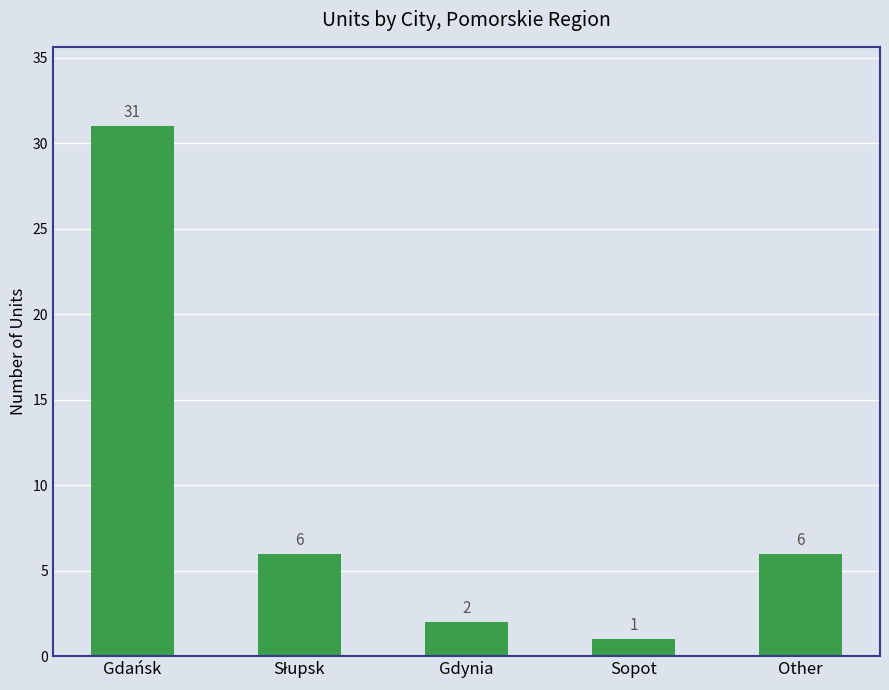

Reading right to left, what are all the values shown in this chart?

6	1	2	6	31